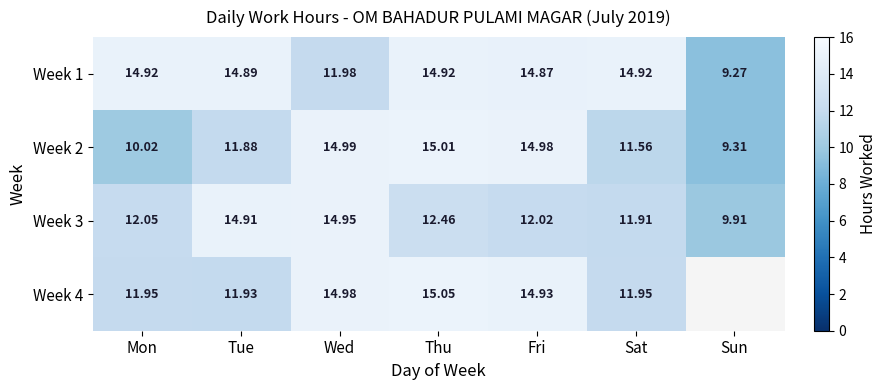

Where is Week 2 nearest to the value 12?

Tue